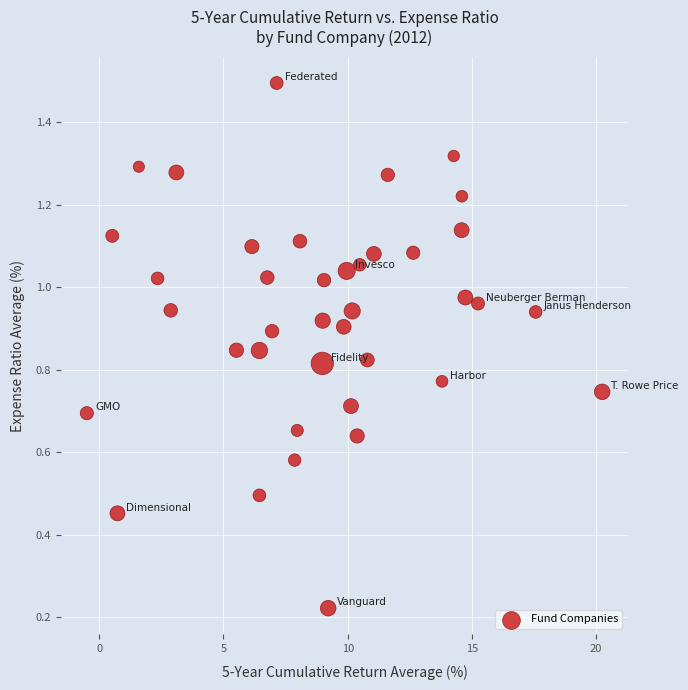

What is the range of X values (max minus min)?

20.7